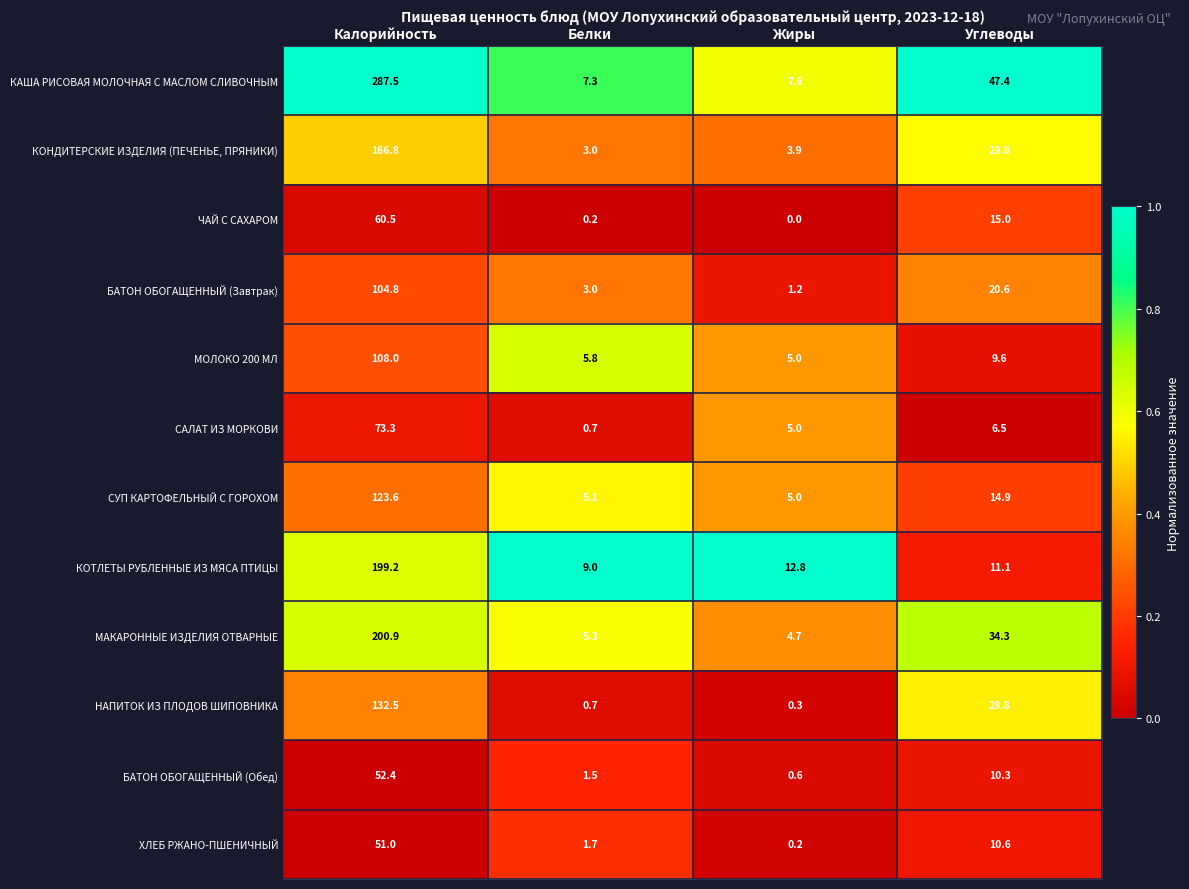

True or false: КАША РИСОВАЯ МОЛОЧНАЯ С МАСЛОМ СЛИВОЧНЫМ has a value of 47.4 at Углеводы.

True